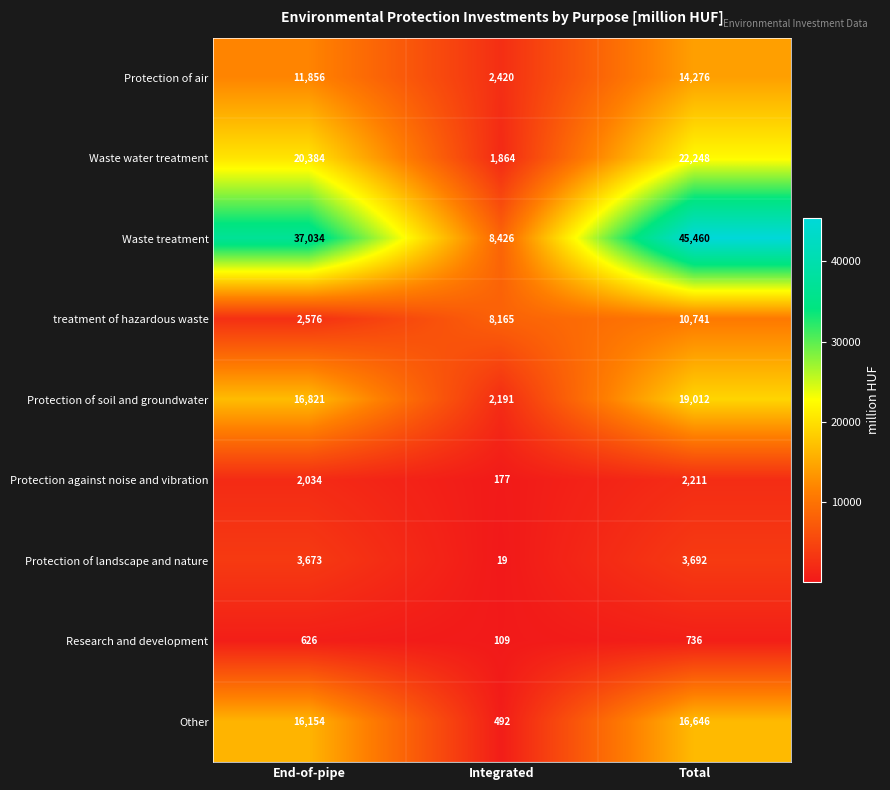

What is the total value across all series at Total?

135022